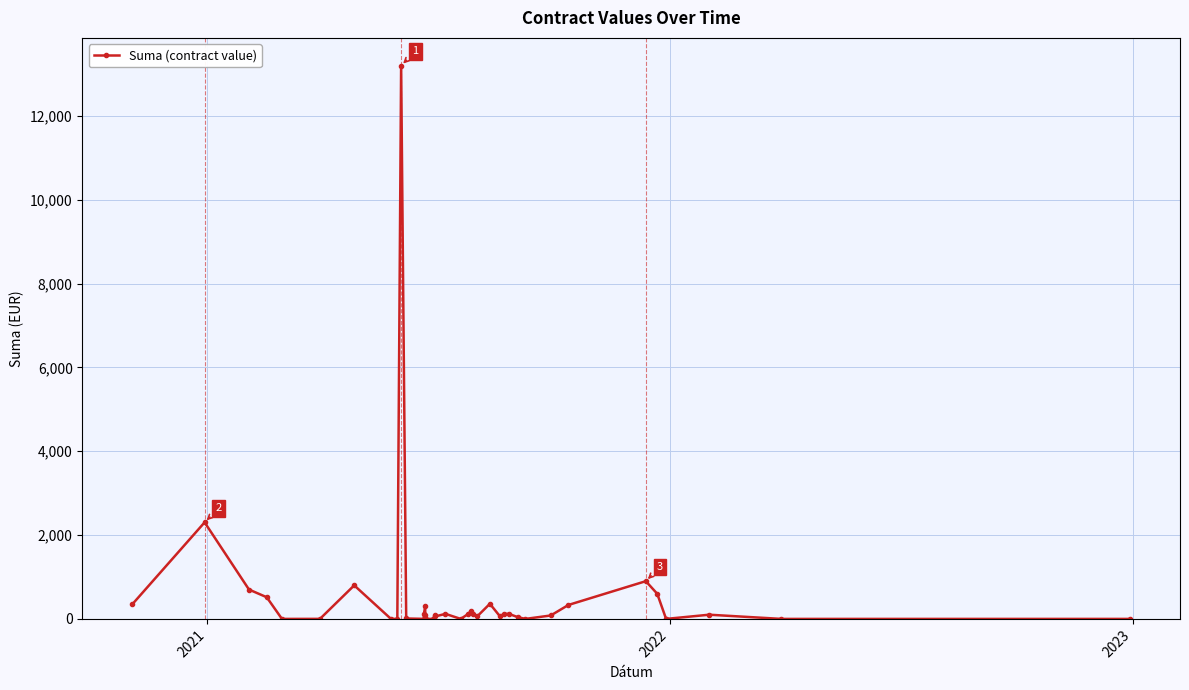

How many lines are shown in the chart?

1